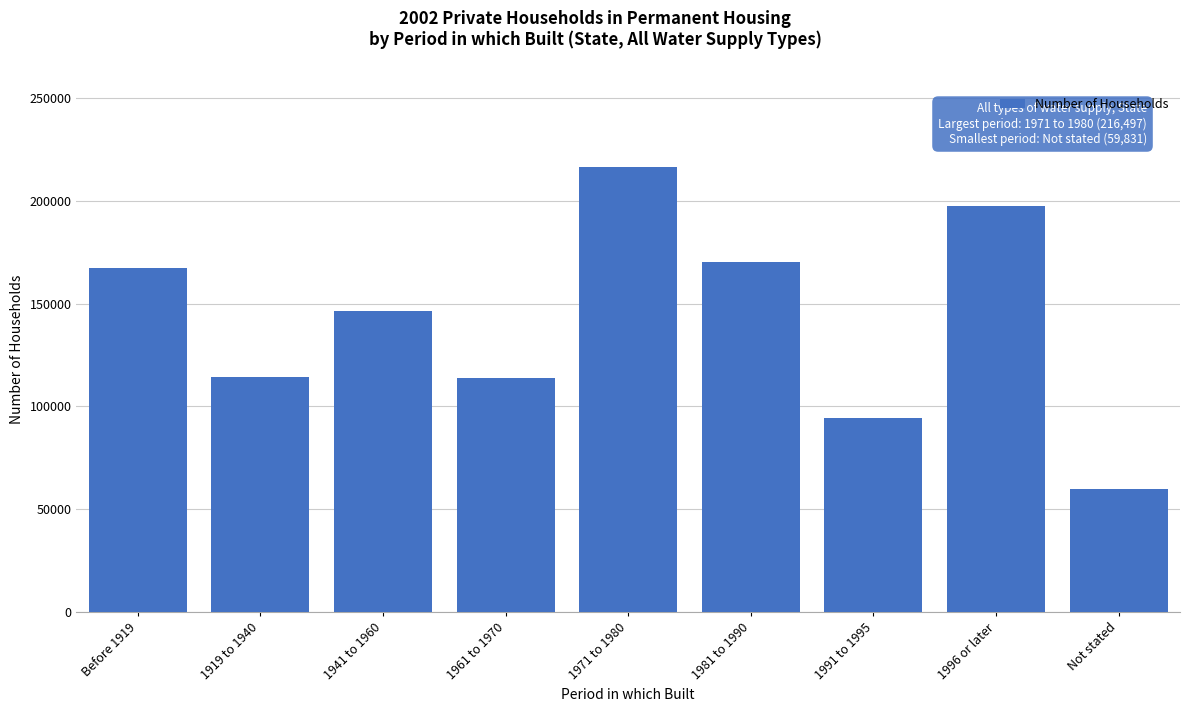

The value at 1971 to 1980 is 216497. True or false?

True